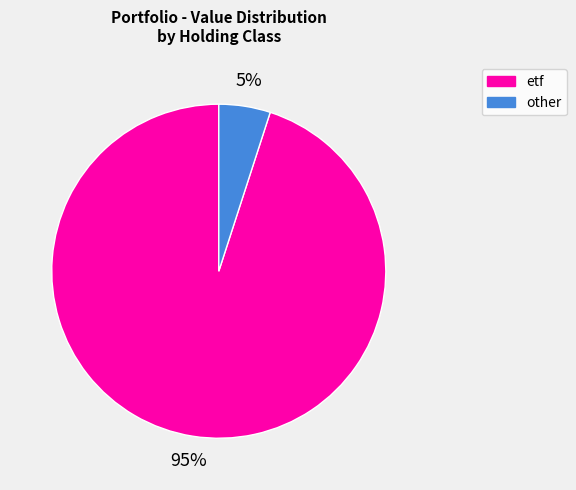

To the nearest percent, what is the difference between the largest and smallest slice percentages?

90%